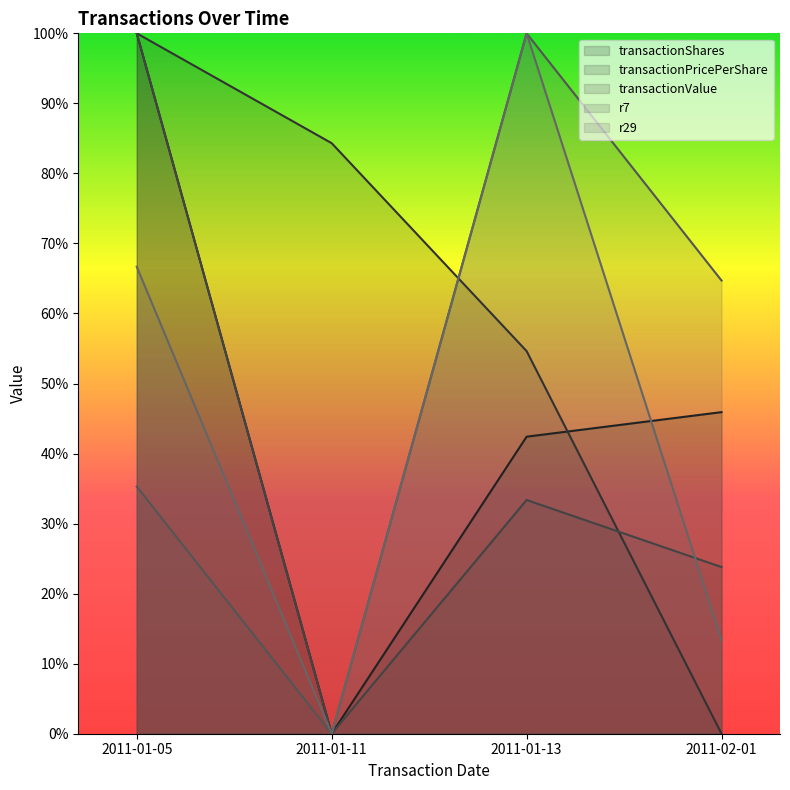

The value of transactionShares at 2011-01-05 is 0.3. True or false?

False